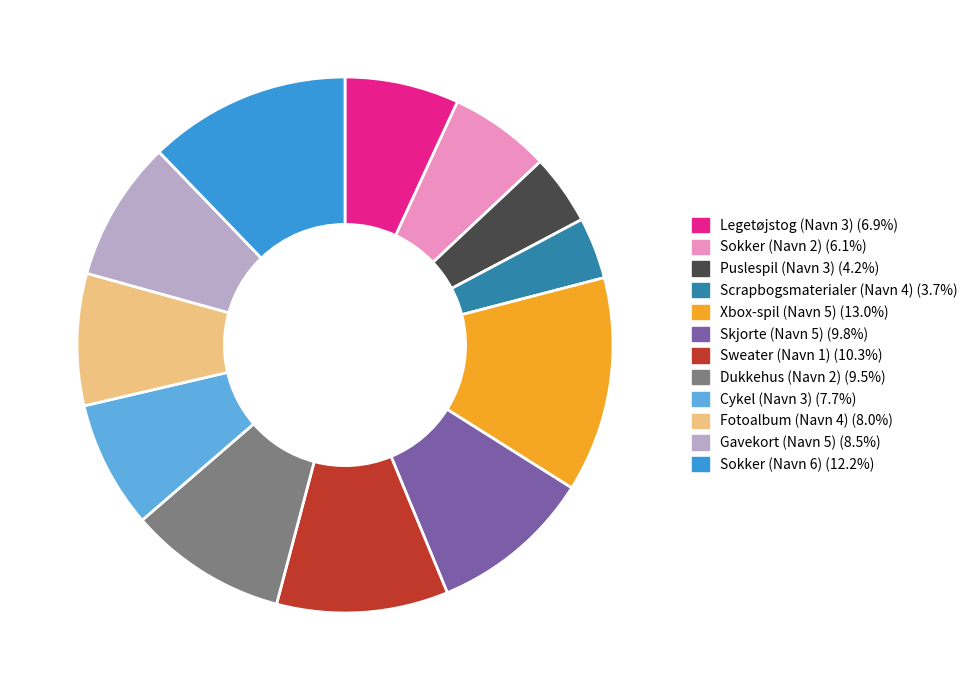

How many slices are in this pie chart?

12